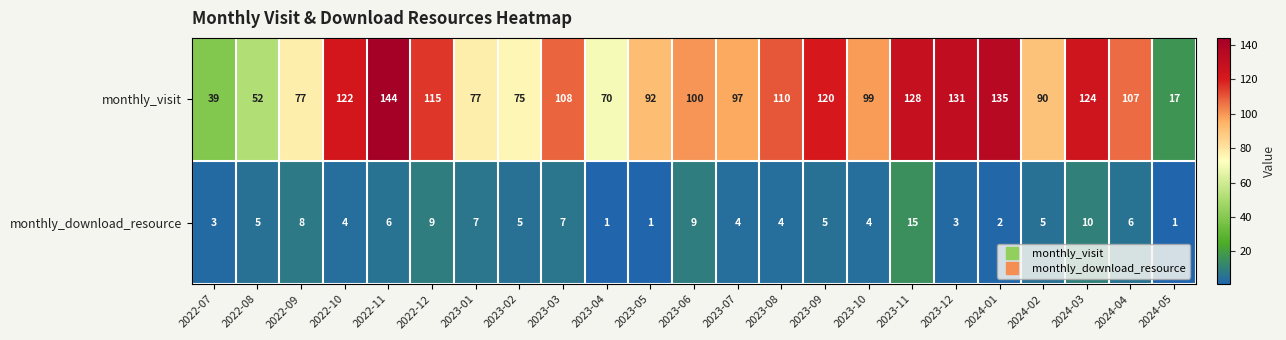

Which series changed the most between 2023-09 and 2024-02?

monthly_visit